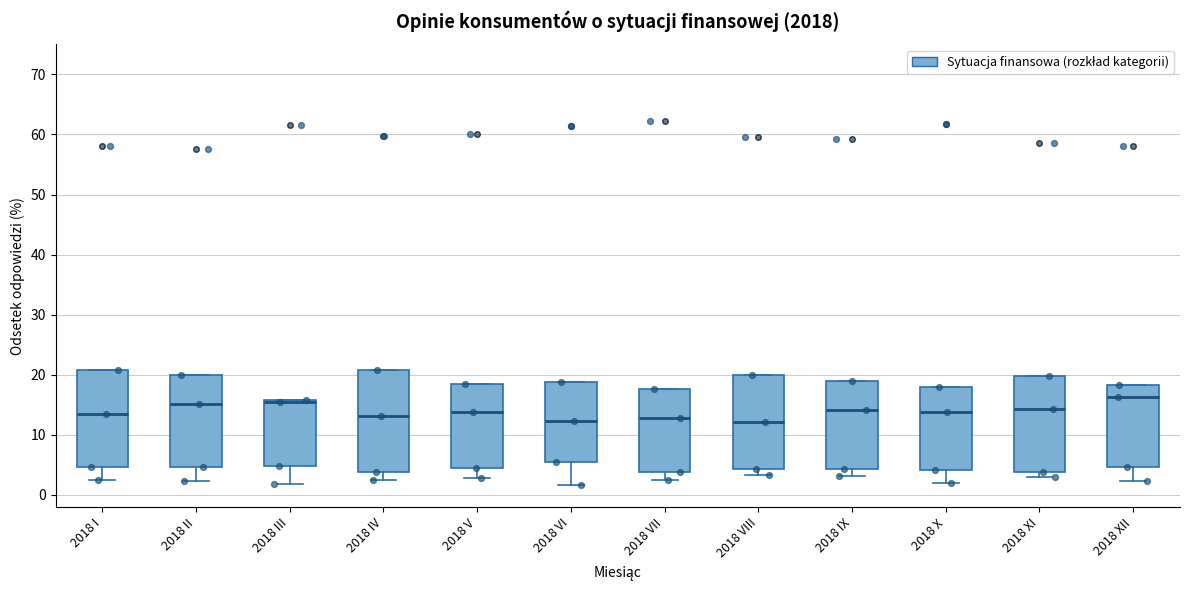

Reading left to right, transcribe this box plot: for each box, give where its median line is, the range the box spans, and where its two whiskers end, as read against the y-axis. The values are not printed on the chart, so give them approximately, as read against the axis.

2018 I: median 14, box 5 to 21, whiskers 3 to 21
2018 II: median 15, box 5 to 20, whiskers 2 to 20
2018 III: median 16 (drawn on the box's upper edge), box 5 to 16, whiskers 2 to 16
2018 IV: median 13, box 4 to 21, whiskers 2 to 21
2018 V: median 14, box 4 to 18, whiskers 3 to 18
2018 VI: median 12, box 6 to 19, whiskers 2 to 19
2018 VII: median 13, box 4 to 18, whiskers 2 to 18
2018 VIII: median 12, box 4 to 20, whiskers 3 to 20
2018 IX: median 14, box 4 to 19, whiskers 3 to 19
2018 X: median 14, box 4 to 18, whiskers 2 to 18
2018 XI: median 14, box 4 to 20, whiskers 3 to 20
2018 XII: median 16, box 5 to 18, whiskers 2 to 18